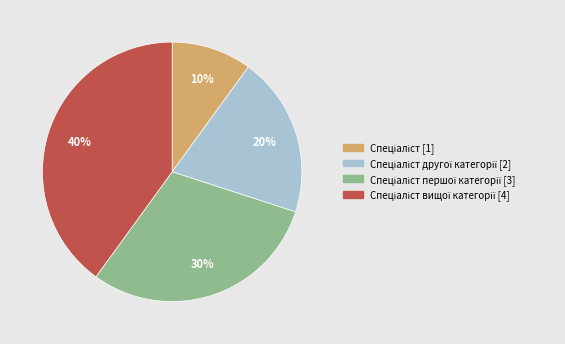

To the nearest percent, what is the average slice percentage?

25%